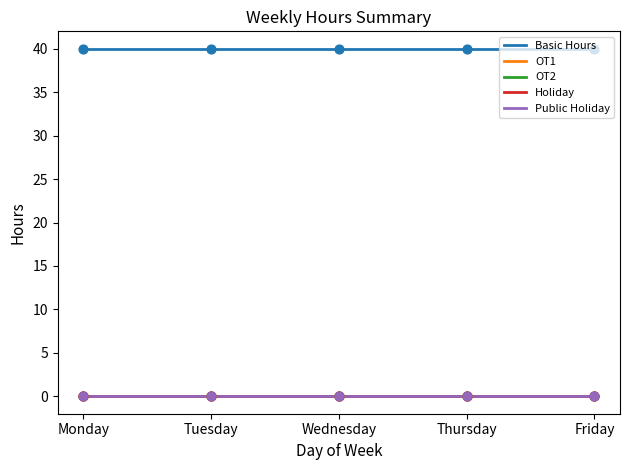

Is this an area chart (filled region under the line)?

No